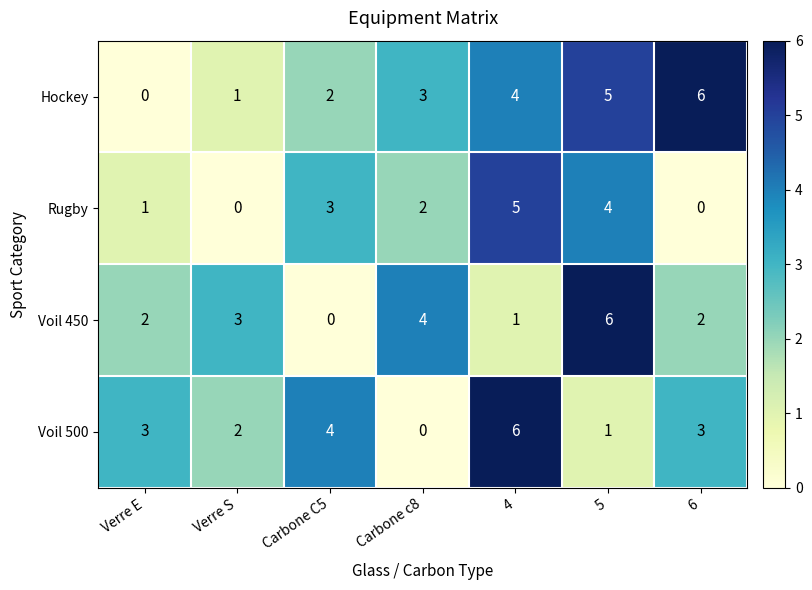

What is the maximum value shown in the chart?

6